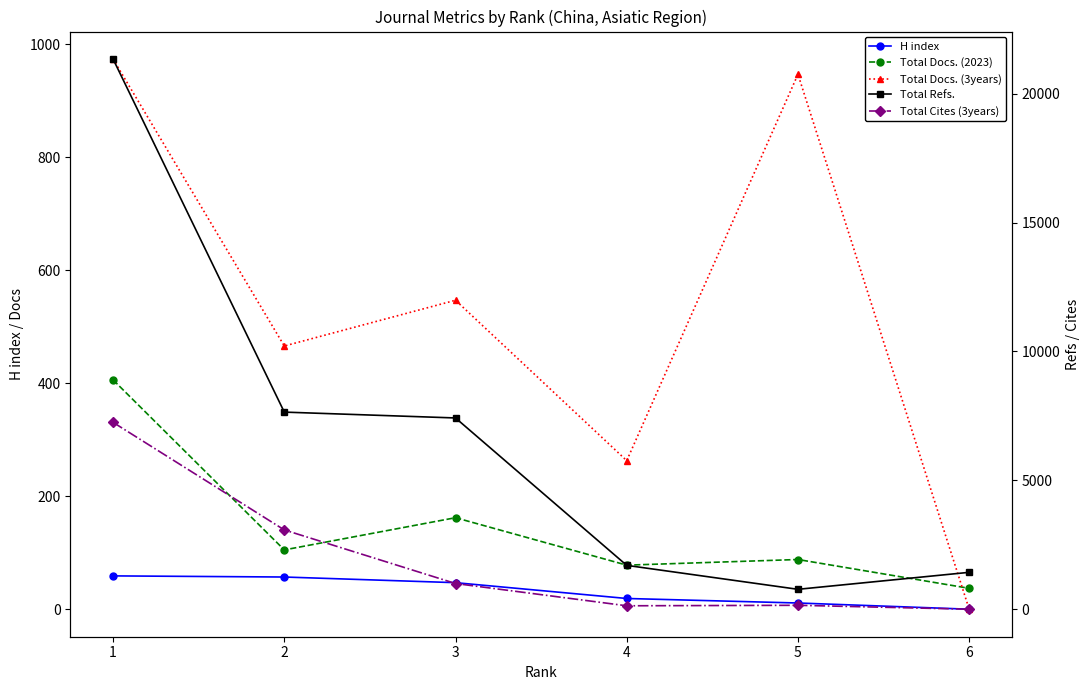

True or false: Total Docs. (2023) and H index cross at least once.

False